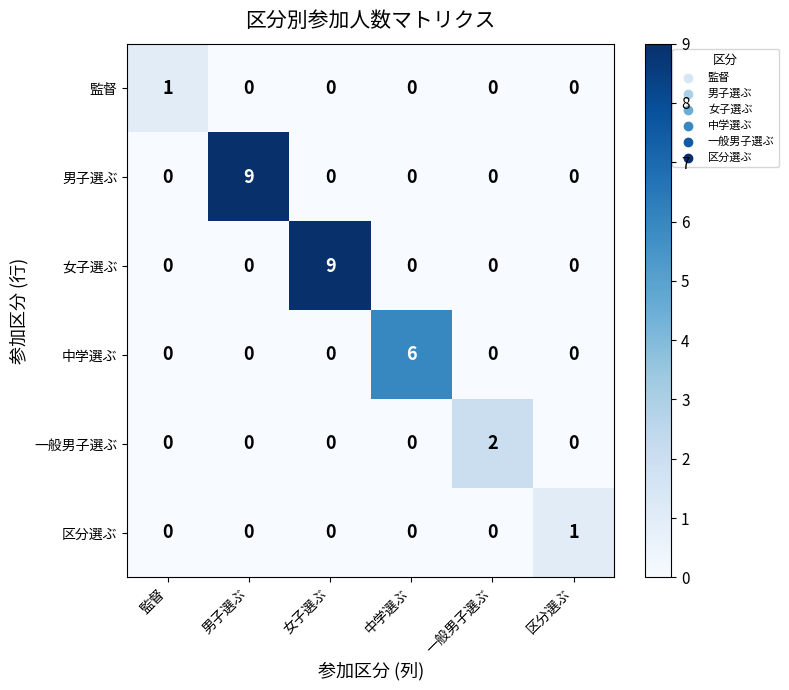

Is the value of 一般男子選ぶ at 中学選ぶ greater than the value of 女子選ぶ at 女子選ぶ?

No